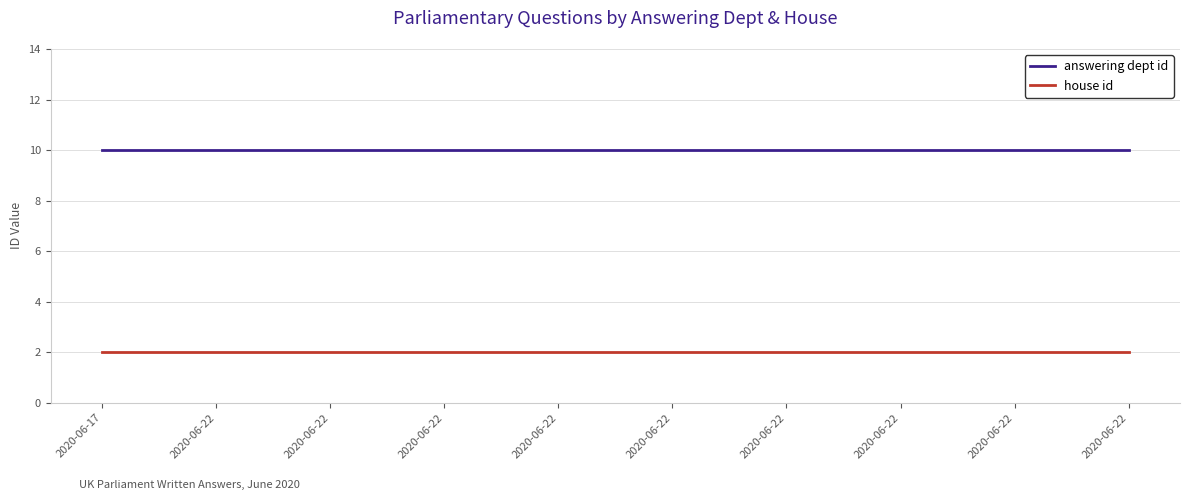

What are all the series names shown in the legend?

answering dept id, house id